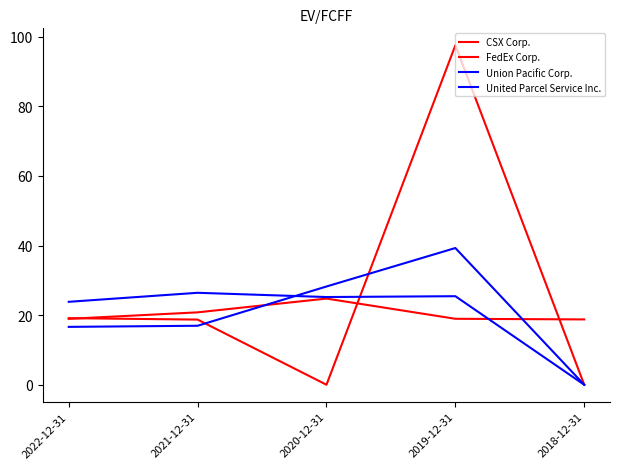

At how many categories does at least one series exceed 26?

3